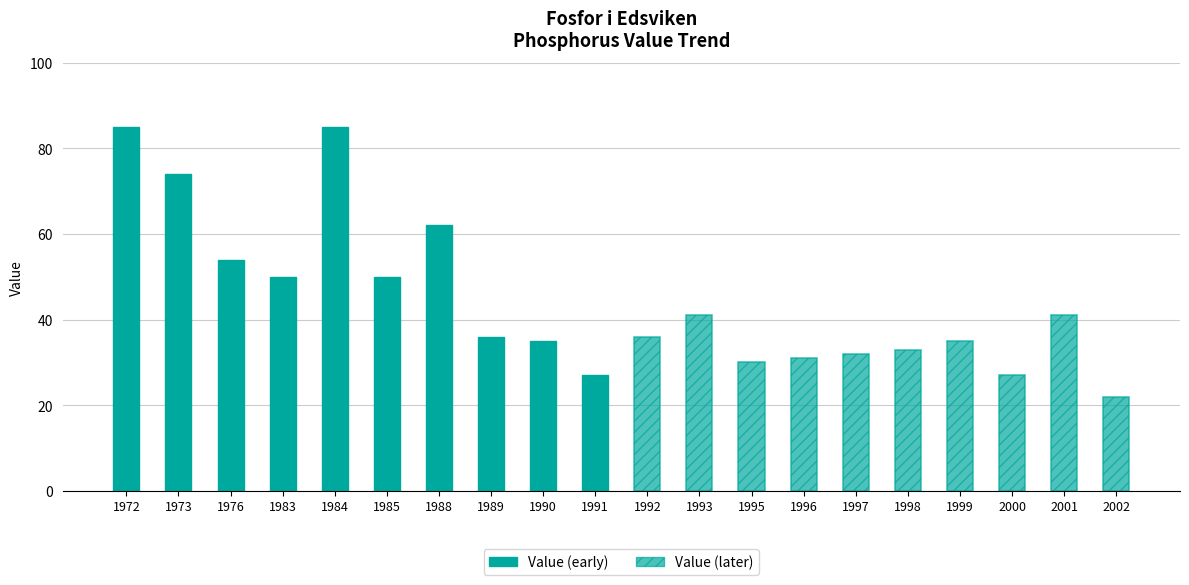

Which has a higher value, 1985 or 1984?

1984